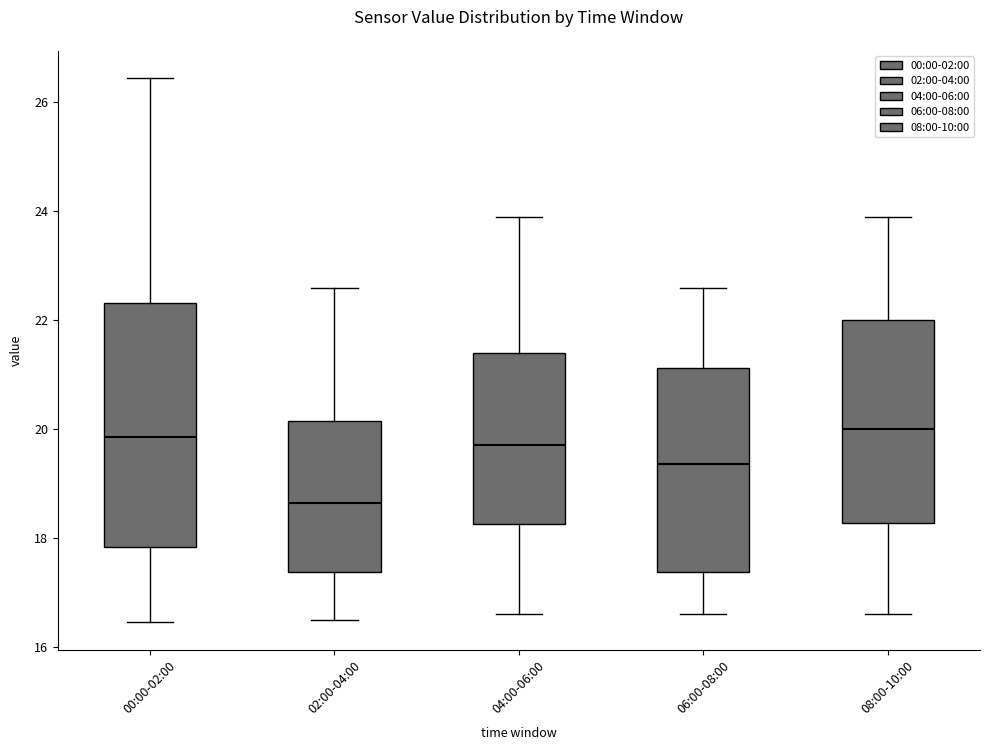

Comparing the boxes themselves (not the whiskers), which one is the tallest?

00:00-02:00